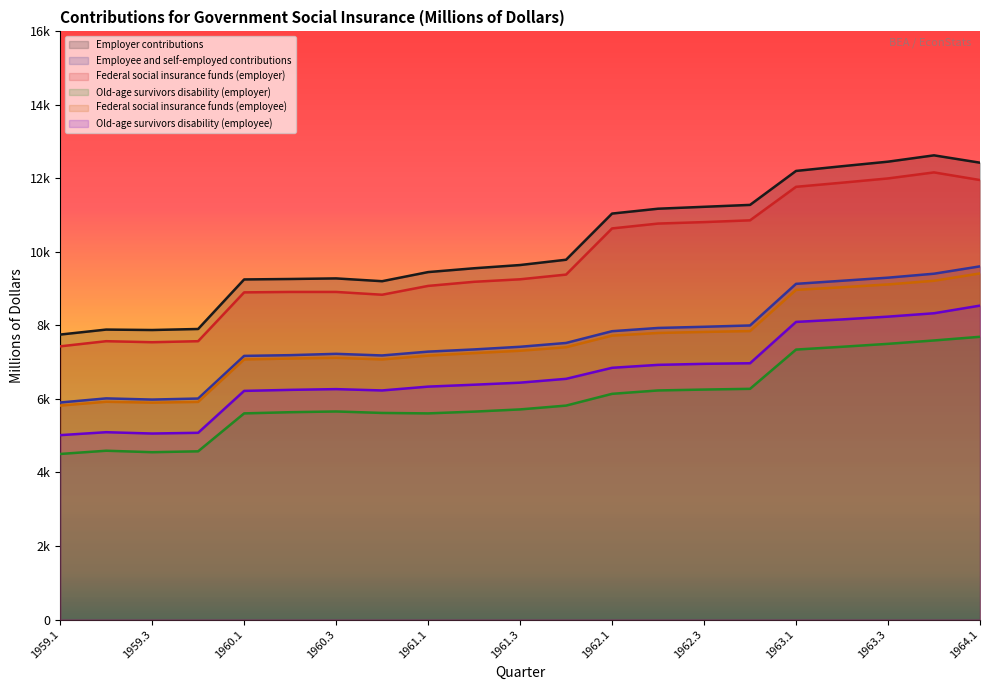

At which category does Old-age survivors disability (employer) reach its first local valley?

1959.3